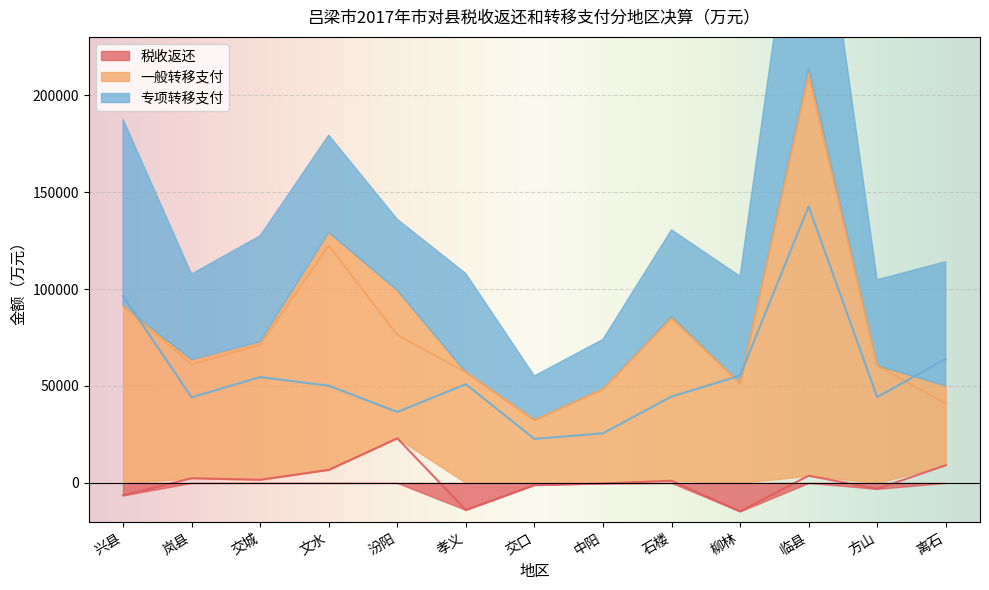

What is the highest value of the 专项转移支付 series?

142634